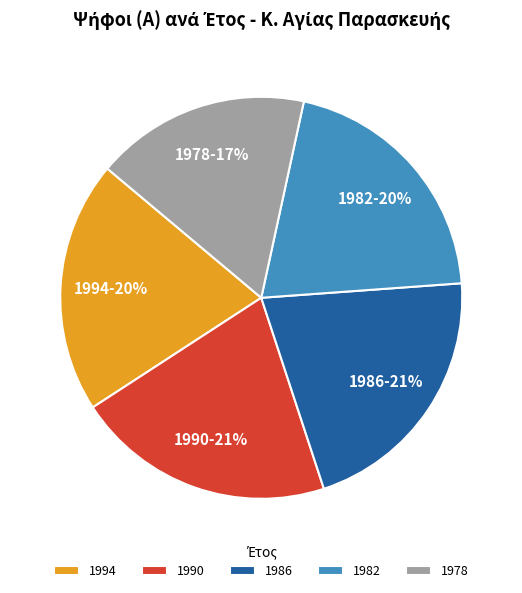

To the nearest percent, what portion does 1982 represent?

20%